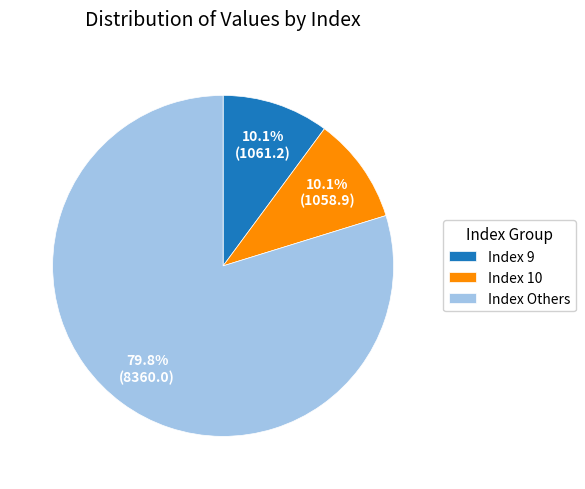

What is the total percentage of Index Others and Index 10?

89.9%